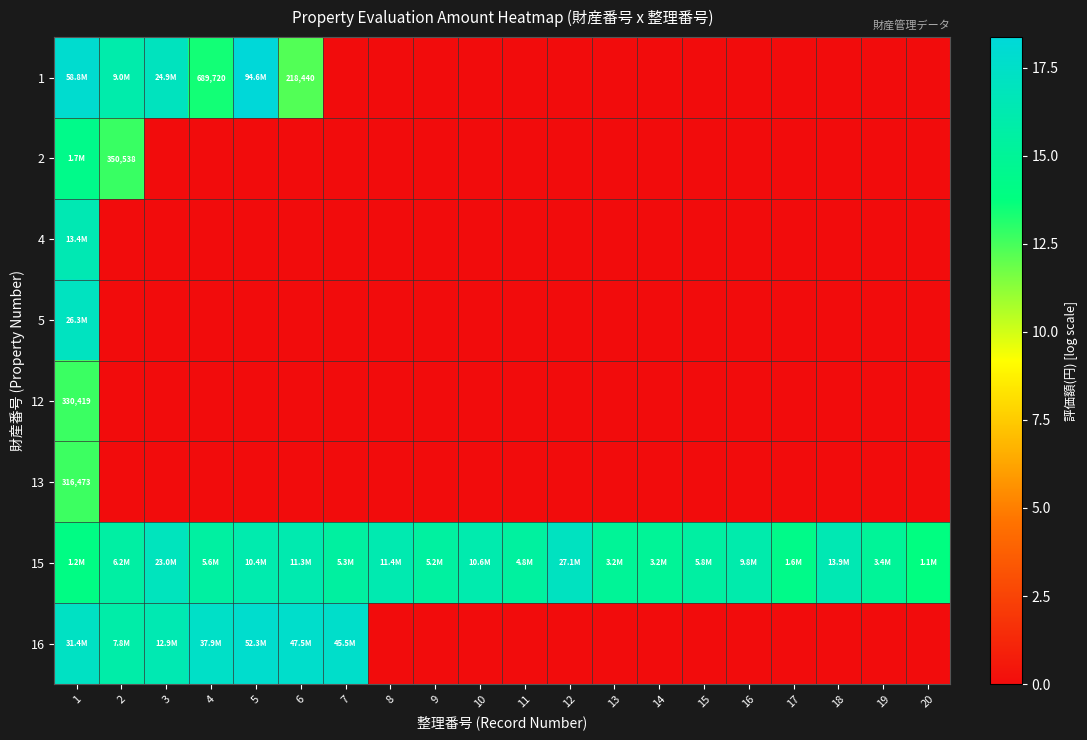

How many data points in 15 are less than 15?

5